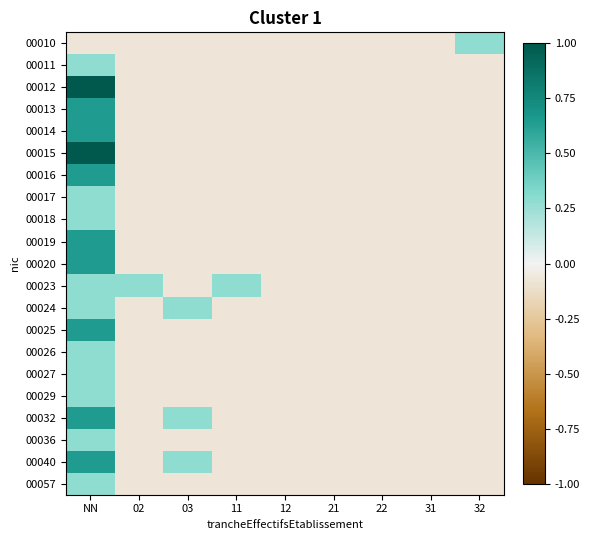

Reading right to left, list all the values displayed in this chart.

00010: 32=0.3	31=-0.1	22=-0.1	21=-0.1	12=-0.1	11=-0.1	03=-0.1	02=-0.1	NN=-0.1
00011: 32=-0.1	31=-0.1	22=-0.1	21=-0.1	12=-0.1	11=-0.1	03=-0.1	02=-0.1	NN=0.3
00012: 32=-0.1	31=-0.1	22=-0.1	21=-0.1	12=-0.1	11=-0.1	03=-0.1	02=-0.1	NN=1.0
00013: 32=-0.1	31=-0.1	22=-0.1	21=-0.1	12=-0.1	11=-0.1	03=-0.1	02=-0.1	NN=0.6
00014: 32=-0.1	31=-0.1	22=-0.1	21=-0.1	12=-0.1	11=-0.1	03=-0.1	02=-0.1	NN=0.6
00015: 32=-0.1	31=-0.1	22=-0.1	21=-0.1	12=-0.1	11=-0.1	03=-0.1	02=-0.1	NN=1.0
00016: 32=-0.1	31=-0.1	22=-0.1	21=-0.1	12=-0.1	11=-0.1	03=-0.1	02=-0.1	NN=0.6
00017: 32=-0.1	31=-0.1	22=-0.1	21=-0.1	12=-0.1	11=-0.1	03=-0.1	02=-0.1	NN=0.3
00018: 32=-0.1	31=-0.1	22=-0.1	21=-0.1	12=-0.1	11=-0.1	03=-0.1	02=-0.1	NN=0.3
00019: 32=-0.1	31=-0.1	22=-0.1	21=-0.1	12=-0.1	11=-0.1	03=-0.1	02=-0.1	NN=0.6
00020: 32=-0.1	31=-0.1	22=-0.1	21=-0.1	12=-0.1	11=-0.1	03=-0.1	02=-0.1	NN=0.6
00023: 32=-0.1	31=-0.1	22=-0.1	21=-0.1	12=-0.1	11=0.3	03=-0.1	02=0.3	NN=0.3
00024: 32=-0.1	31=-0.1	22=-0.1	21=-0.1	12=-0.1	11=-0.1	03=0.3	02=-0.1	NN=0.3
00025: 32=-0.1	31=-0.1	22=-0.1	21=-0.1	12=-0.1	11=-0.1	03=-0.1	02=-0.1	NN=0.6
00026: 32=-0.1	31=-0.1	22=-0.1	21=-0.1	12=-0.1	11=-0.1	03=-0.1	02=-0.1	NN=0.3
00027: 32=-0.1	31=-0.1	22=-0.1	21=-0.1	12=-0.1	11=-0.1	03=-0.1	02=-0.1	NN=0.3
00029: 32=-0.1	31=-0.1	22=-0.1	21=-0.1	12=-0.1	11=-0.1	03=-0.1	02=-0.1	NN=0.3
00032: 32=-0.1	31=-0.1	22=-0.1	21=-0.1	12=-0.1	11=-0.1	03=0.3	02=-0.1	NN=0.6
00036: 32=-0.1	31=-0.1	22=-0.1	21=-0.1	12=-0.1	11=-0.1	03=-0.1	02=-0.1	NN=0.3
00040: 32=-0.1	31=-0.1	22=-0.1	21=-0.1	12=-0.1	11=-0.1	03=0.3	02=-0.1	NN=0.6
00057: 32=-0.1	31=-0.1	22=-0.1	21=-0.1	12=-0.1	11=-0.1	03=-0.1	02=-0.1	NN=0.3